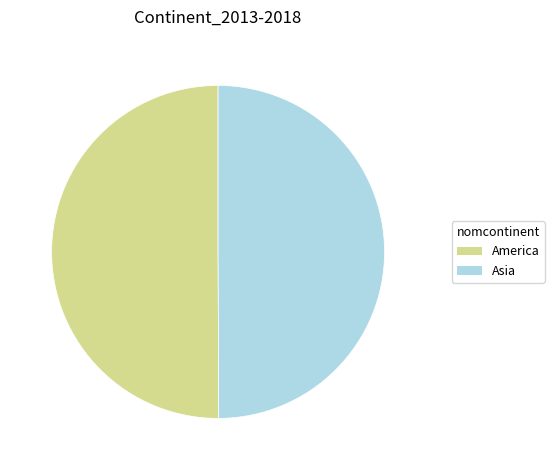

Is the sum of Asia and America greater than half?

Yes